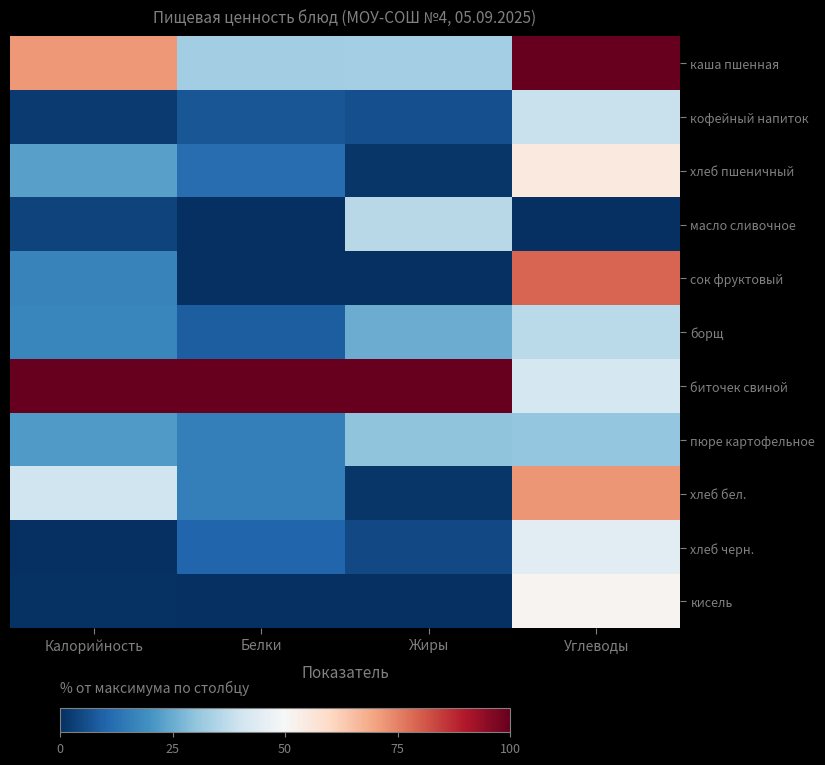

Reading right to left, list all the values displayed in this chart.

каша пшенная: Углеводы=100.0	Жиры=33.0	Белки=32.6	Калорийность=71.7
кофейный напиток: Углеводы=39.0	Жиры=6.0	Белки=7.4	Калорийность=2.0
хлеб пшеничный: Углеводы=54.9	Жиры=1.5	Белки=12.1	Калорийность=22.9
масло сливочное: Углеводы=0.0	Жиры=36.2	Белки=0.1	Калорийность=3.6
сок фруктовый: Углеводы=79.2	Жиры=0.0	Белки=0.0	Калорийность=16.8
борщ: Углеводы=36.5	Жиры=25.0	Белки=8.9	Калорийность=17.3
биточек свиной: Углеводы=41.1	Жиры=100.0	Белки=100.0	Калорийность=100.0
пюре картофельное: Углеводы=30.7	Жиры=30.0	Белки=15.8	Калорийность=21.9
хлеб бел.: Углеводы=72.3	Жиры=1.5	Белки=15.8	Калорийность=40.2
хлеб черн.: Углеводы=44.5	Жиры=5.0	Белки=10.5	Калорийность=0.0
кисель: Углеводы=51.5	Жиры=0.0	Белки=0.0	Калорийность=0.5